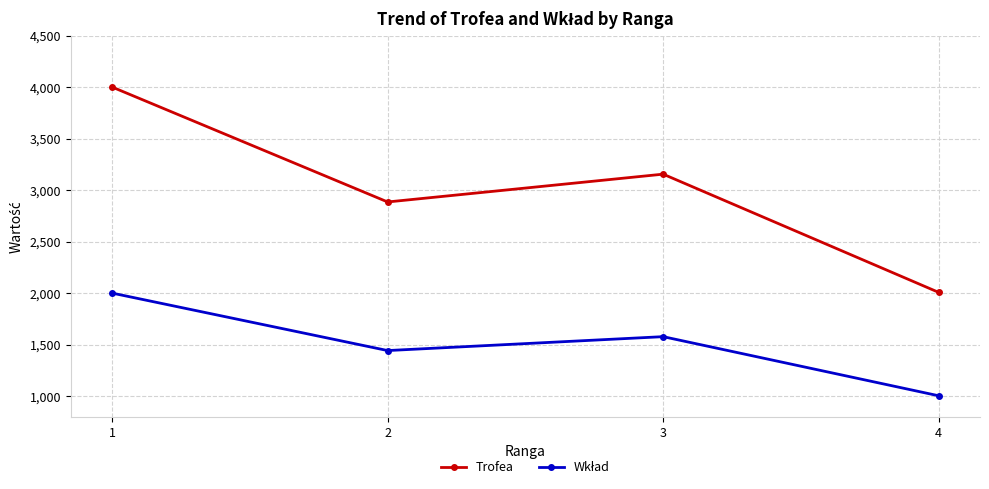

What is the total value across all series at 3?

4732